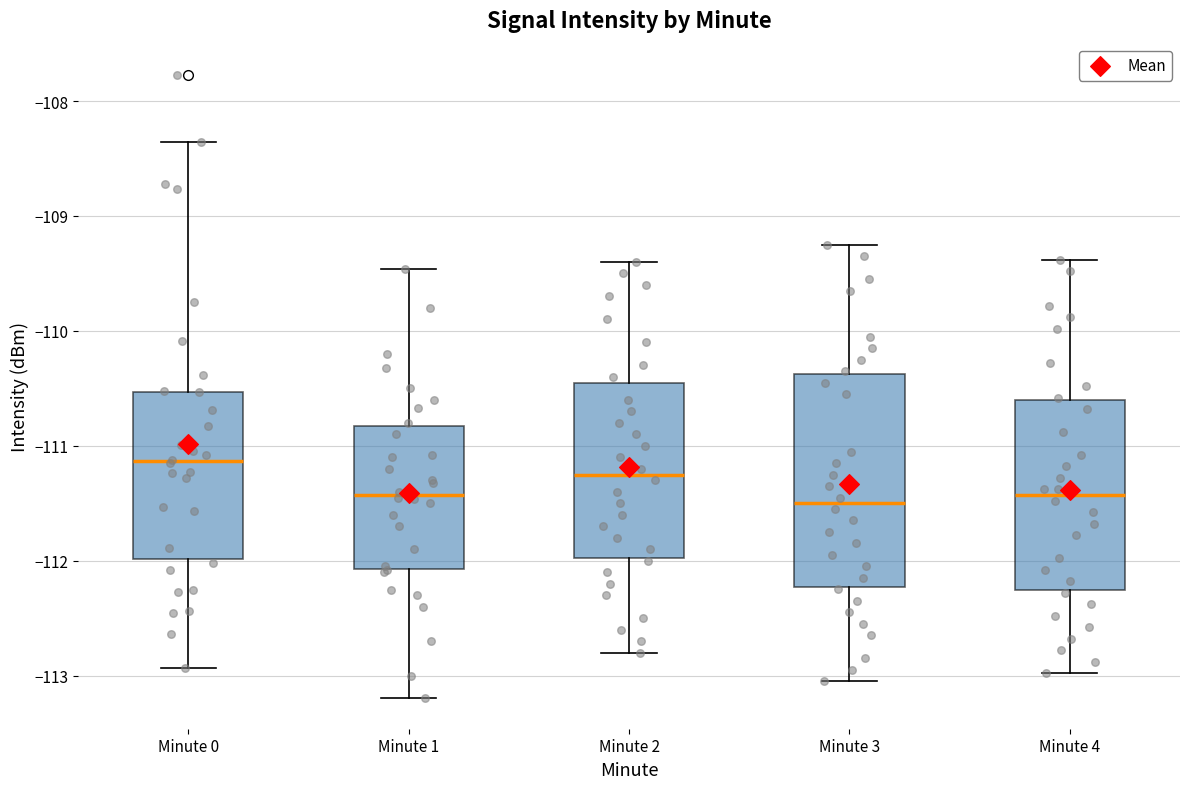

Where does the lower whisker of the box for Minute 2 end on the y-axis? The values are not printed on the chart, so give them approximately, as read against the axis.

-112.8